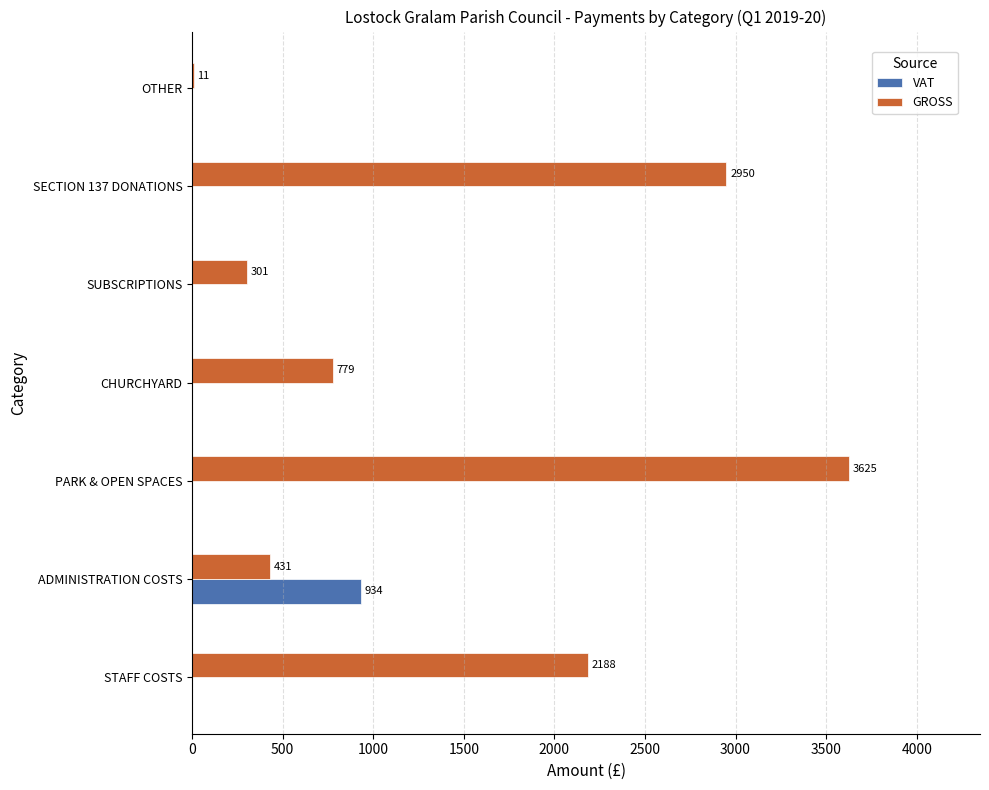

Which series has the largest total across all categories?

GROSS